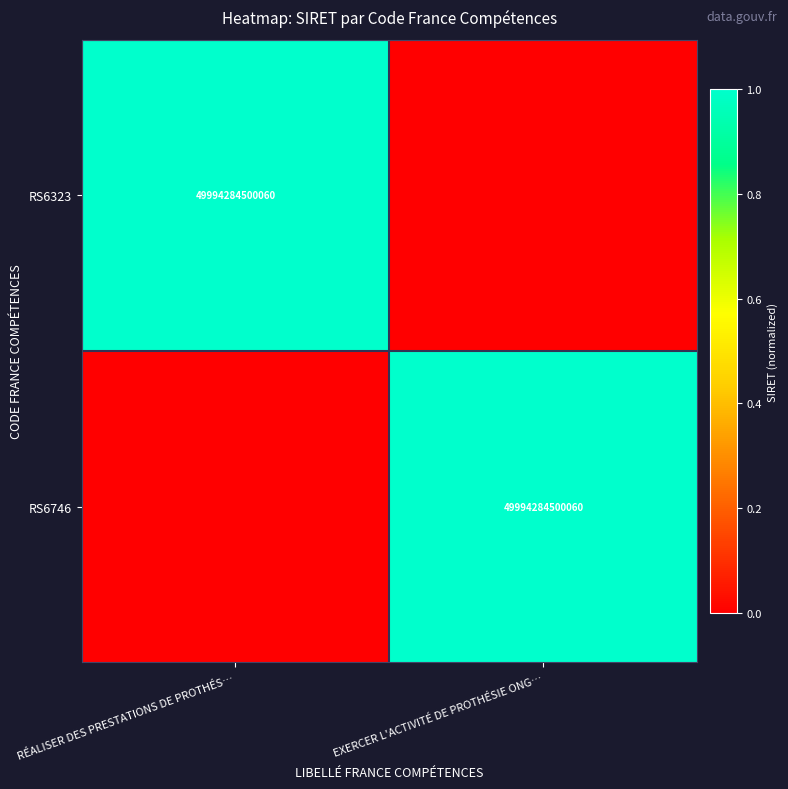

How many distinct data groups are displayed?

2